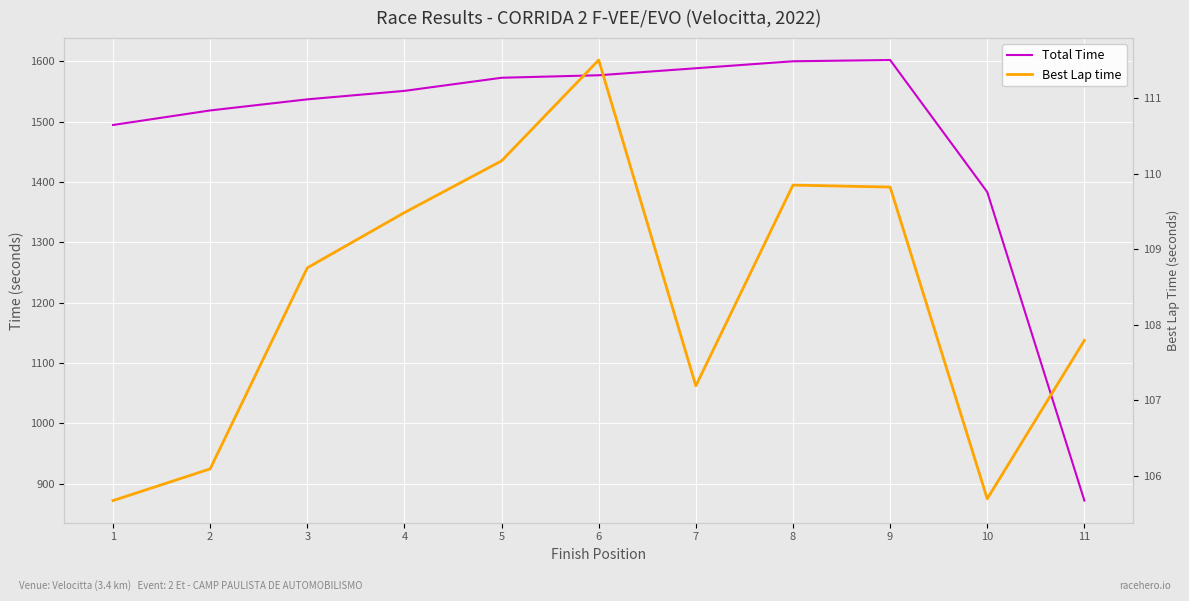

What is the minimum value shown in the chart?

105.7